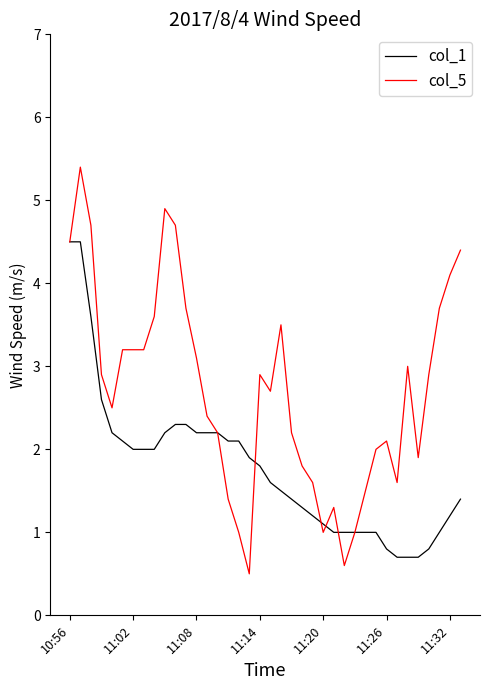

List the series in order of their peak value, highest first.

col_5, col_1